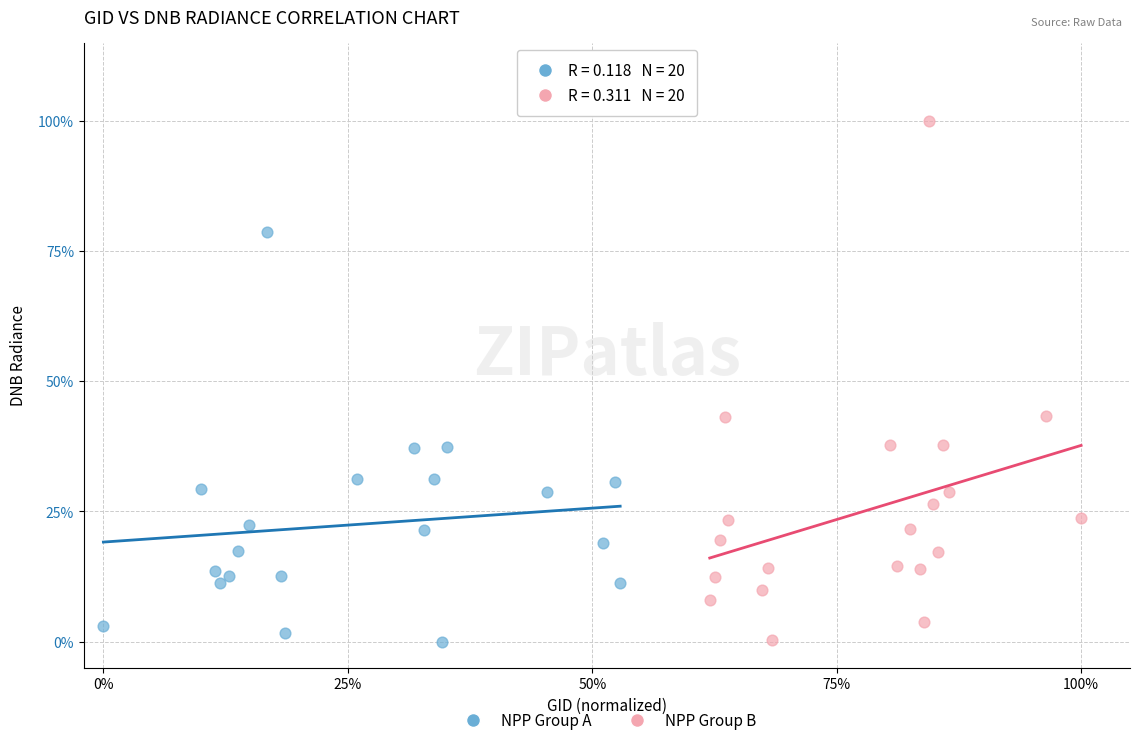

Which series has the widest spread of Y values?

NPP Group B